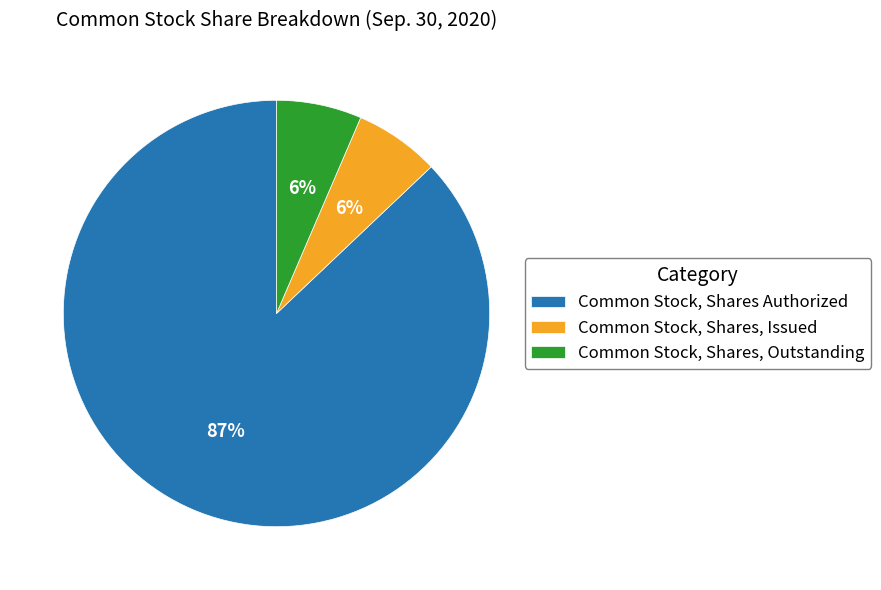

To the nearest percent, what is the combined percentage of Common Stock, Shares, Issued and Common Stock, Shares Authorized?

94%